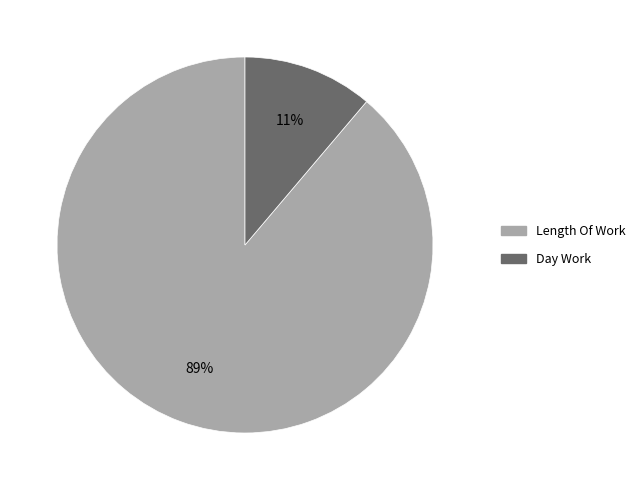

Rank the categories by value from highest to lowest.

Length Of Work, Day Work